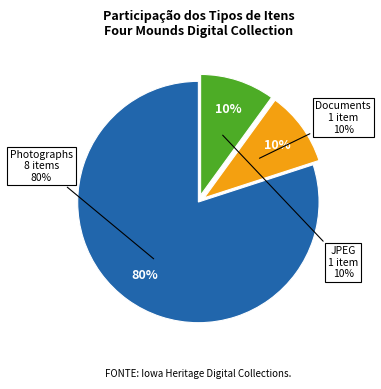

Does Documents represent more than half of the total?

No